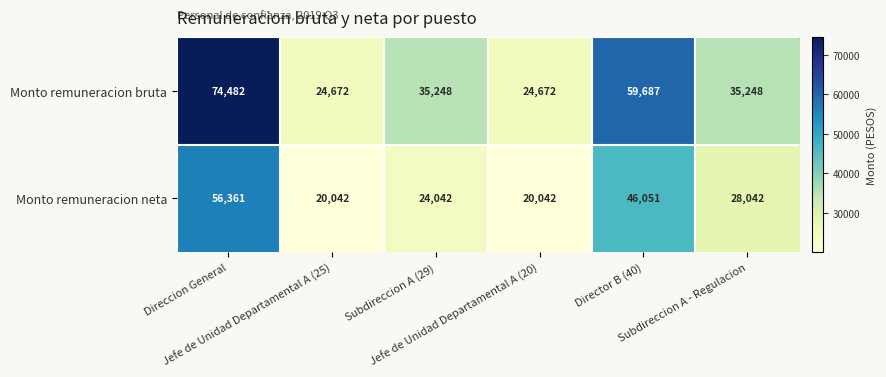

Which series has the widest spread of values?

Monto remuneracion bruta